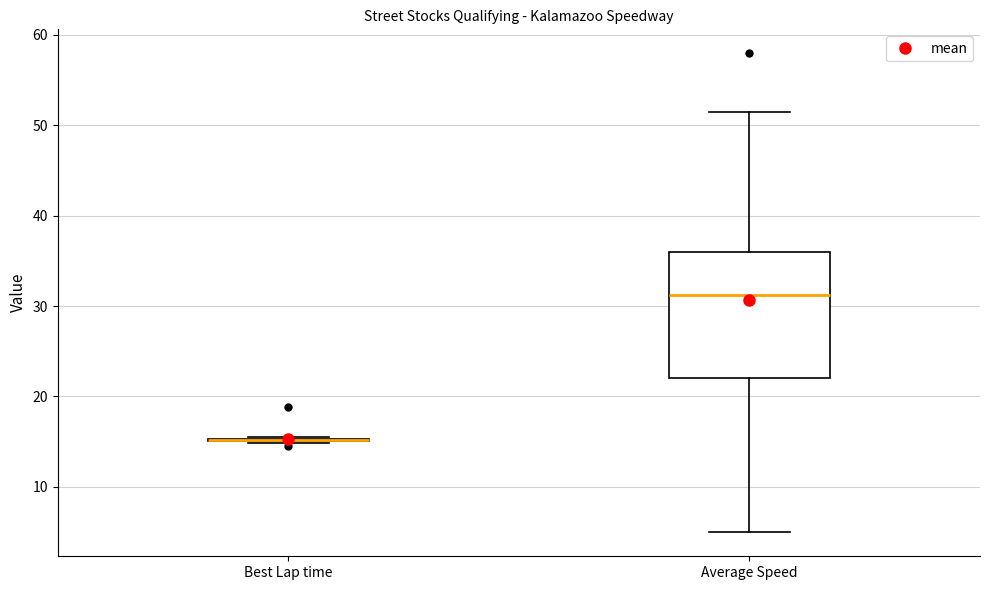

Comparing the boxes themselves (not the whiskers), which one is the tallest?

Average Speed